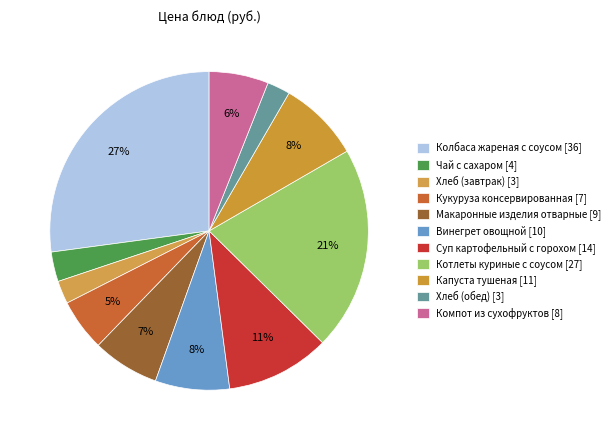

Count the number of slices in the pie.

11